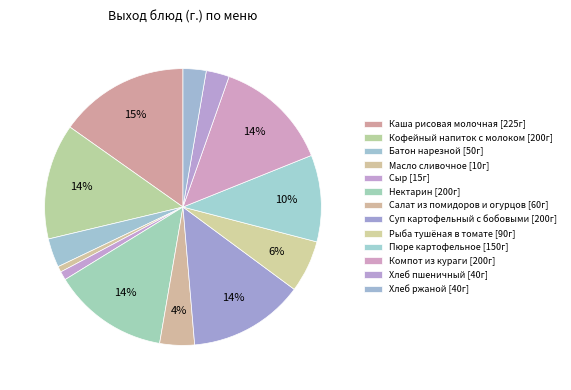

Count the number of slices in the pie.

13